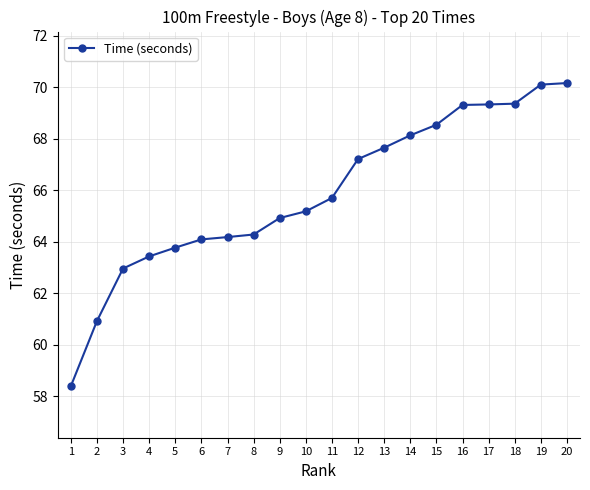

Is it true that the value at 2 is 89.4?

False